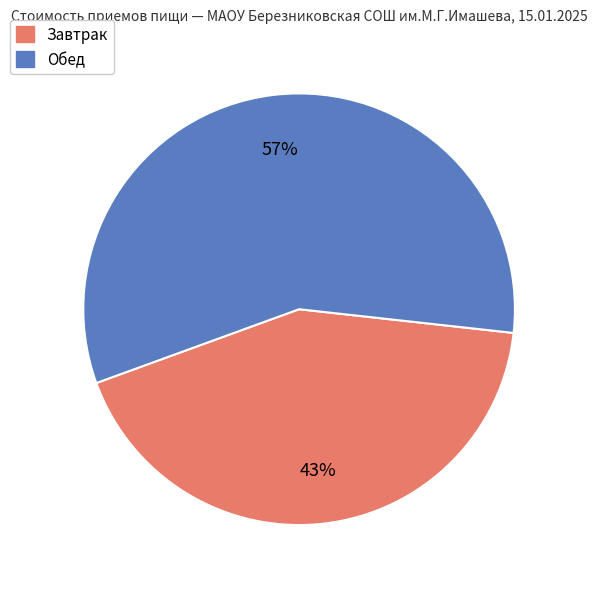

Does any single category account for the majority?

Yes